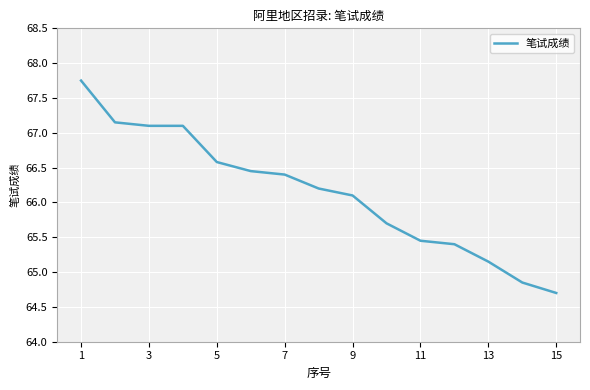

What is the smallest value displayed?

64.7